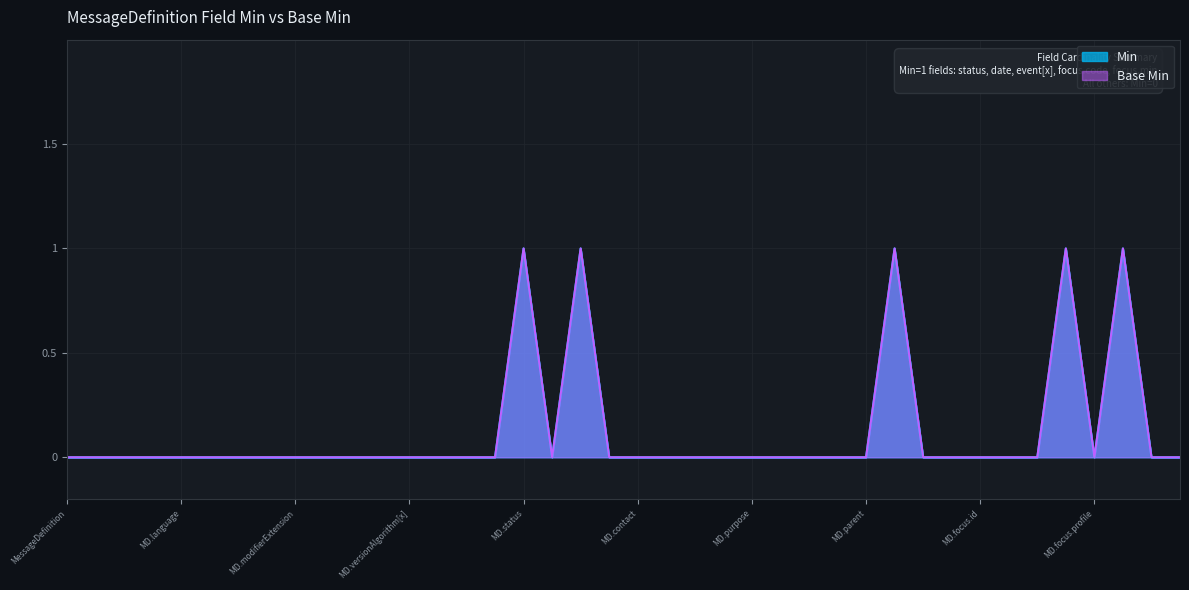

Where is the first local maximum for Min?

MessageDefinition.status